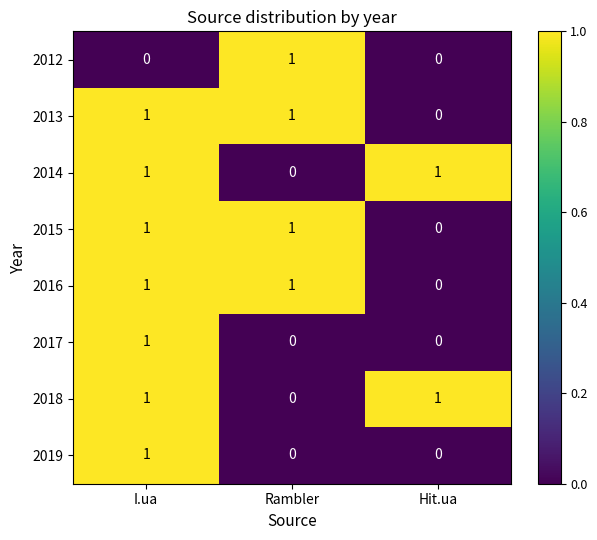

At how many categories does at least one series exceed 0?

3